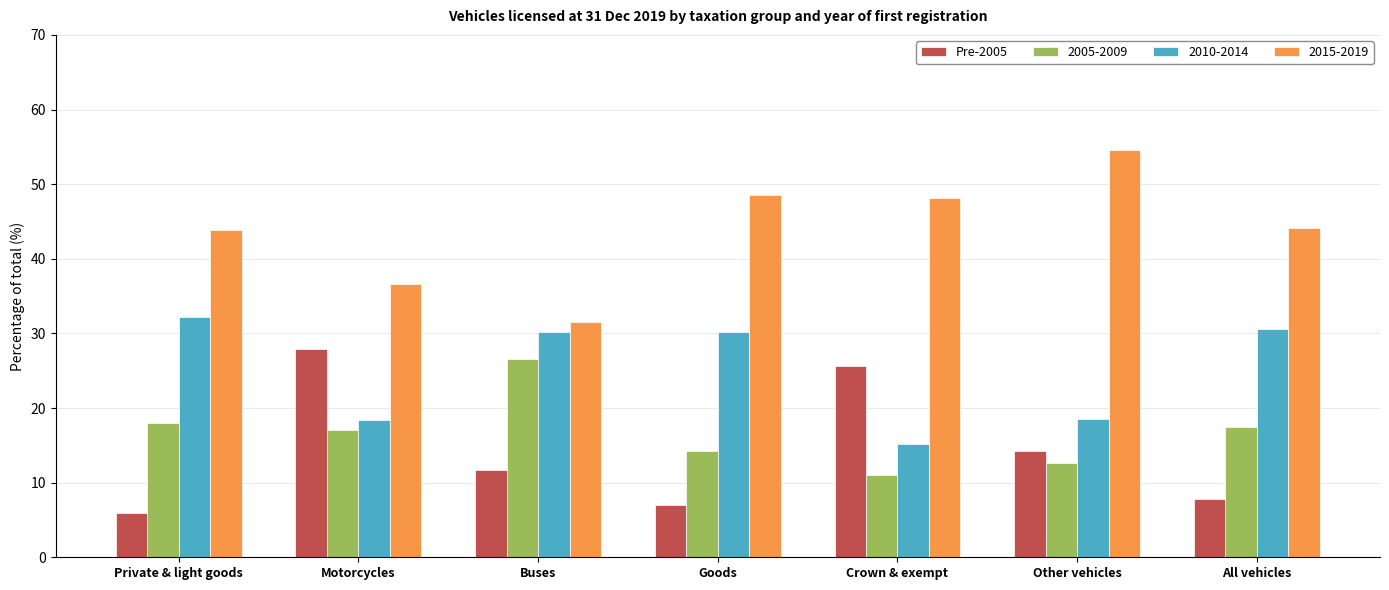

Which label corresponds to the largest value in the chart?

Other vehicles